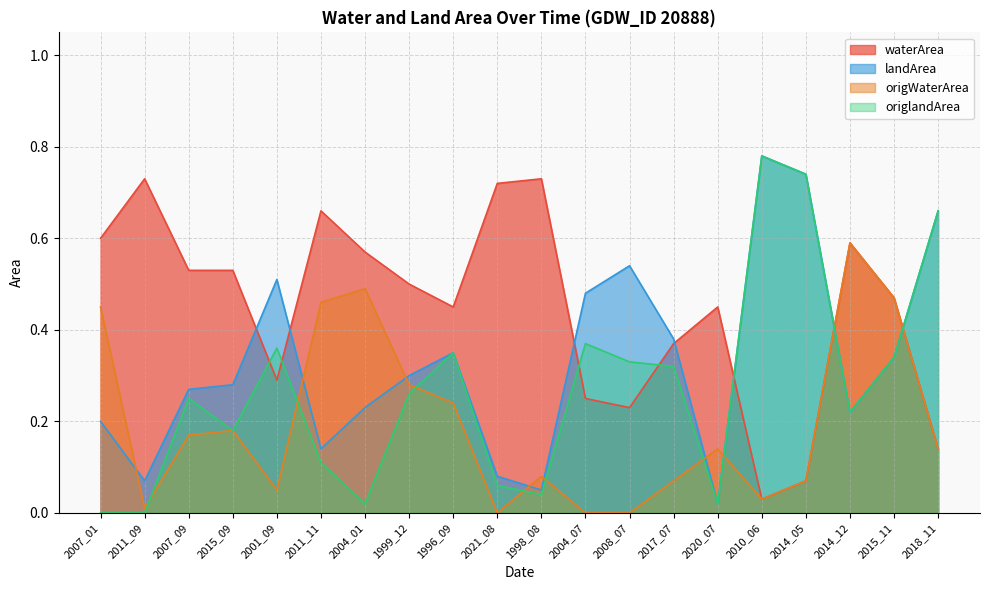

Reading right to left, list all the values displayed in this chart.

waterArea: 2018_11=0.1	2015_11=0.5	2014_12=0.6	2014_05=0.1	2010_06=0.0	2020_07=0.5	2017_07=0.4	2008_07=0.2	2004_07=0.2	1998_08=0.7	2021_08=0.7	1996_09=0.5	1999_12=0.5	2004_01=0.6	2011_11=0.7	2001_09=0.3	2015_09=0.5	2007_09=0.5	2011_09=0.7	2007_01=0.6
landArea: 2018_11=0.7	2015_11=0.3	2014_12=0.2	2014_05=0.7	2010_06=0.8	2020_07=0.0	2017_07=0.4	2008_07=0.5	2004_07=0.5	1998_08=0.1	2021_08=0.1	1996_09=0.3	1999_12=0.3	2004_01=0.2	2011_11=0.1	2001_09=0.5	2015_09=0.3	2007_09=0.3	2011_09=0.1	2007_01=0.2
origWaterArea: 2018_11=0.1	2015_11=0.5	2014_12=0.6	2014_05=0.1	2010_06=0.0	2020_07=0.1	2017_07=0.1	2008_07=0.0	2004_07=0.0	1998_08=0.1	2021_08=0.0	1996_09=0.2	1999_12=0.3	2004_01=0.5	2011_11=0.5	2001_09=0.1	2015_09=0.2	2007_09=0.2	2011_09=0.0	2007_01=0.5
origlandArea: 2018_11=0.7	2015_11=0.3	2014_12=0.2	2014_05=0.7	2010_06=0.8	2020_07=0.0	2017_07=0.3	2008_07=0.3	2004_07=0.4	1998_08=0.0	2021_08=0.1	1996_09=0.3	1999_12=0.3	2004_01=0.0	2011_11=0.1	2001_09=0.4	2015_09=0.2	2007_09=0.2	2011_09=0.0	2007_01=0.0